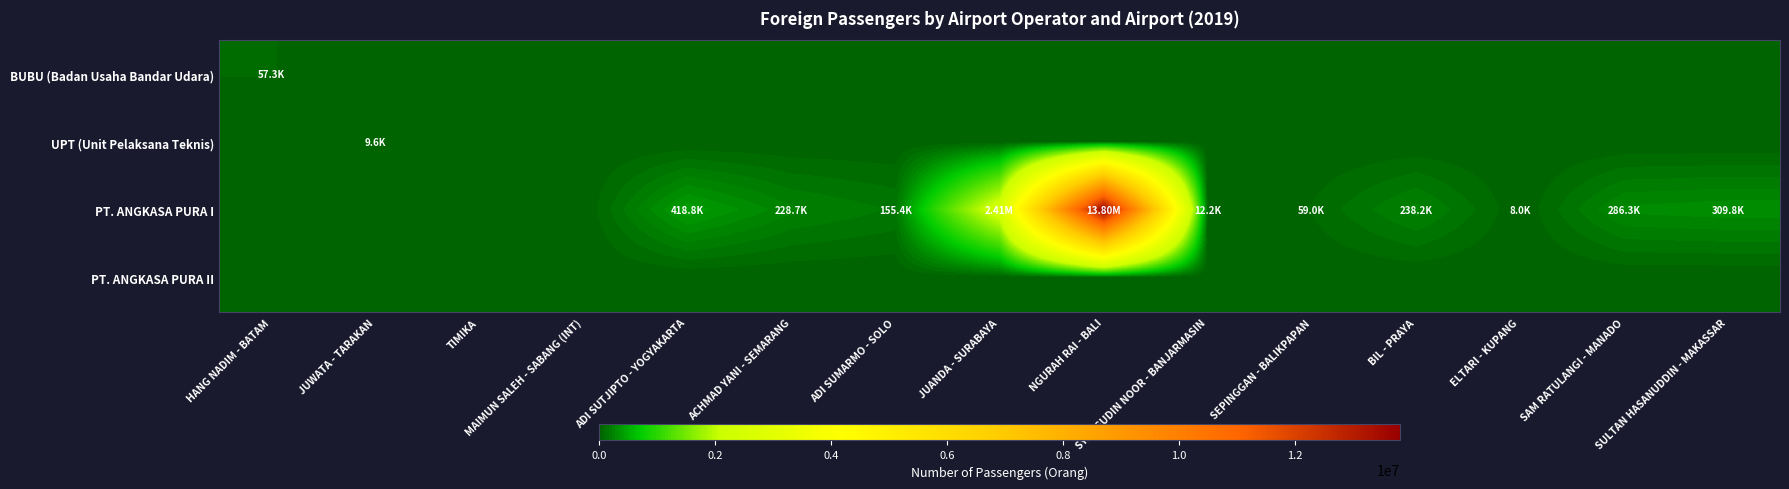

Reading left to right, transcribe all the data shown in this chart.

BUBU (Badan Usaha Bandar Udara): HANG NADIM - BATAM=57266	JUWATA - TARAKAN=0	TIMIKA=0	MAIMUN SALEH - SABANG (INT)=0	ADI SUTJIPTO - YOGYAKARTA=0	ACHMAD YANI - SEMARANG=0	ADI SUMARMO - SOLO=0	JUANDA - SURABAYA=0	NGURAH RAI - BALI=0	SYAMSUDIN NOOR - BANJARMASIN=0	SEPINGGAN - BALIKPAPAN=0	BIL - PRAYA=0	ELTARI - KUPANG=0	SAM RATULANGI - MANADO=0	SULTAN HASANUDDIN - MAKASSAR=0
UPT (Unit Pelaksana Teknis): HANG NADIM - BATAM=0	JUWATA - TARAKAN=9567	TIMIKA=0	MAIMUN SALEH - SABANG (INT)=0	ADI SUTJIPTO - YOGYAKARTA=0	ACHMAD YANI - SEMARANG=0	ADI SUMARMO - SOLO=0	JUANDA - SURABAYA=0	NGURAH RAI - BALI=0	SYAMSUDIN NOOR - BANJARMASIN=0	SEPINGGAN - BALIKPAPAN=0	BIL - PRAYA=0	ELTARI - KUPANG=0	SAM RATULANGI - MANADO=0	SULTAN HASANUDDIN - MAKASSAR=0
PT. ANGKASA PURA I: HANG NADIM - BATAM=0	JUWATA - TARAKAN=0	TIMIKA=0	MAIMUN SALEH - SABANG (INT)=0	ADI SUTJIPTO - YOGYAKARTA=418808	ACHMAD YANI - SEMARANG=228700	ADI SUMARMO - SOLO=155400	JUANDA - SURABAYA=2407428	NGURAH RAI - BALI=13803042	SYAMSUDIN NOOR - BANJARMASIN=12209	SEPINGGAN - BALIKPAPAN=59002	BIL - PRAYA=238176	ELTARI - KUPANG=7989	SAM RATULANGI - MANADO=286276	SULTAN HASANUDDIN - MAKASSAR=309801
PT. ANGKASA PURA II: HANG NADIM - BATAM=0	JUWATA - TARAKAN=0	TIMIKA=0	MAIMUN SALEH - SABANG (INT)=0	ADI SUTJIPTO - YOGYAKARTA=0	ACHMAD YANI - SEMARANG=0	ADI SUMARMO - SOLO=0	JUANDA - SURABAYA=0	NGURAH RAI - BALI=0	SYAMSUDIN NOOR - BANJARMASIN=0	SEPINGGAN - BALIKPAPAN=0	BIL - PRAYA=0	ELTARI - KUPANG=0	SAM RATULANGI - MANADO=0	SULTAN HASANUDDIN - MAKASSAR=0